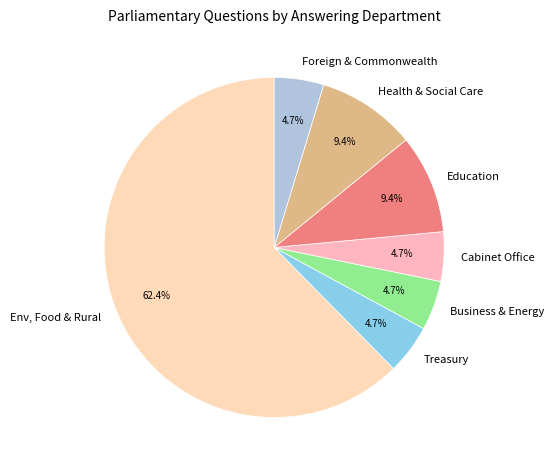

Which has a higher value, Env, Food & Rural or Cabinet Office?

Env, Food & Rural